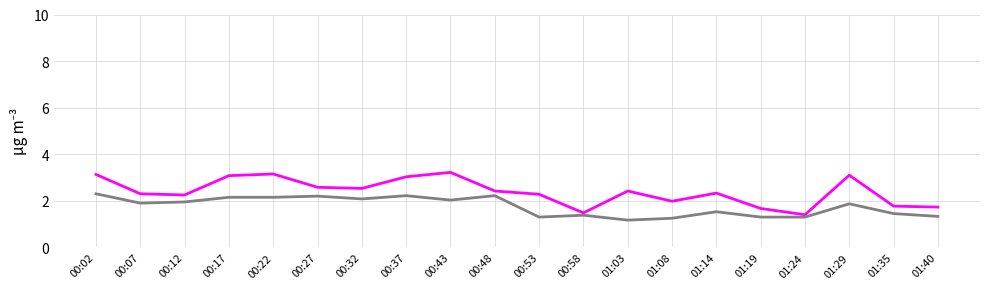

What is the maximum value shown in the chart?

3.2